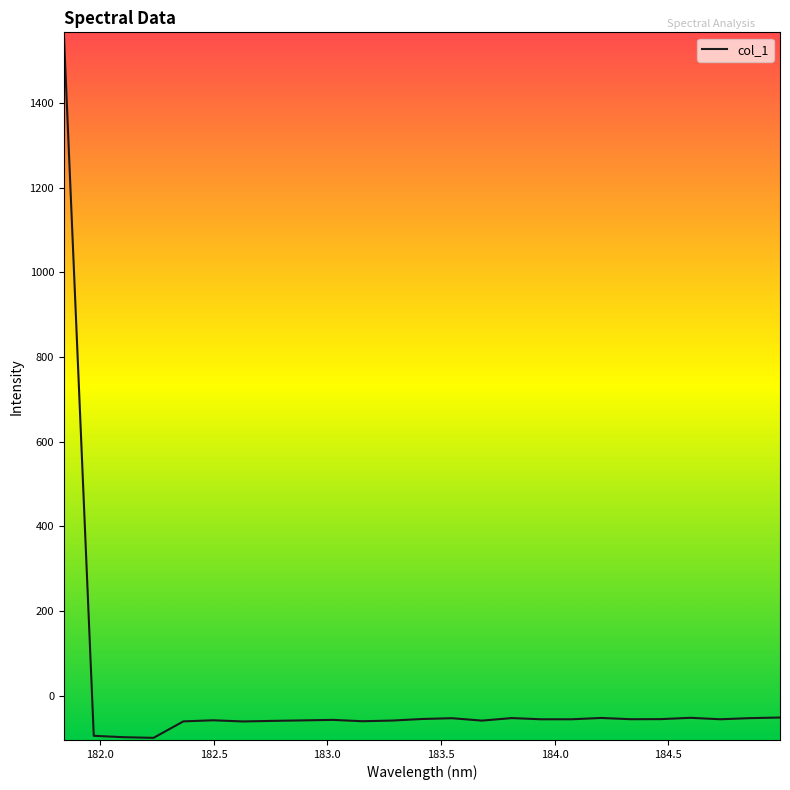

What is the difference between the maximum and minimum values?

1660.6